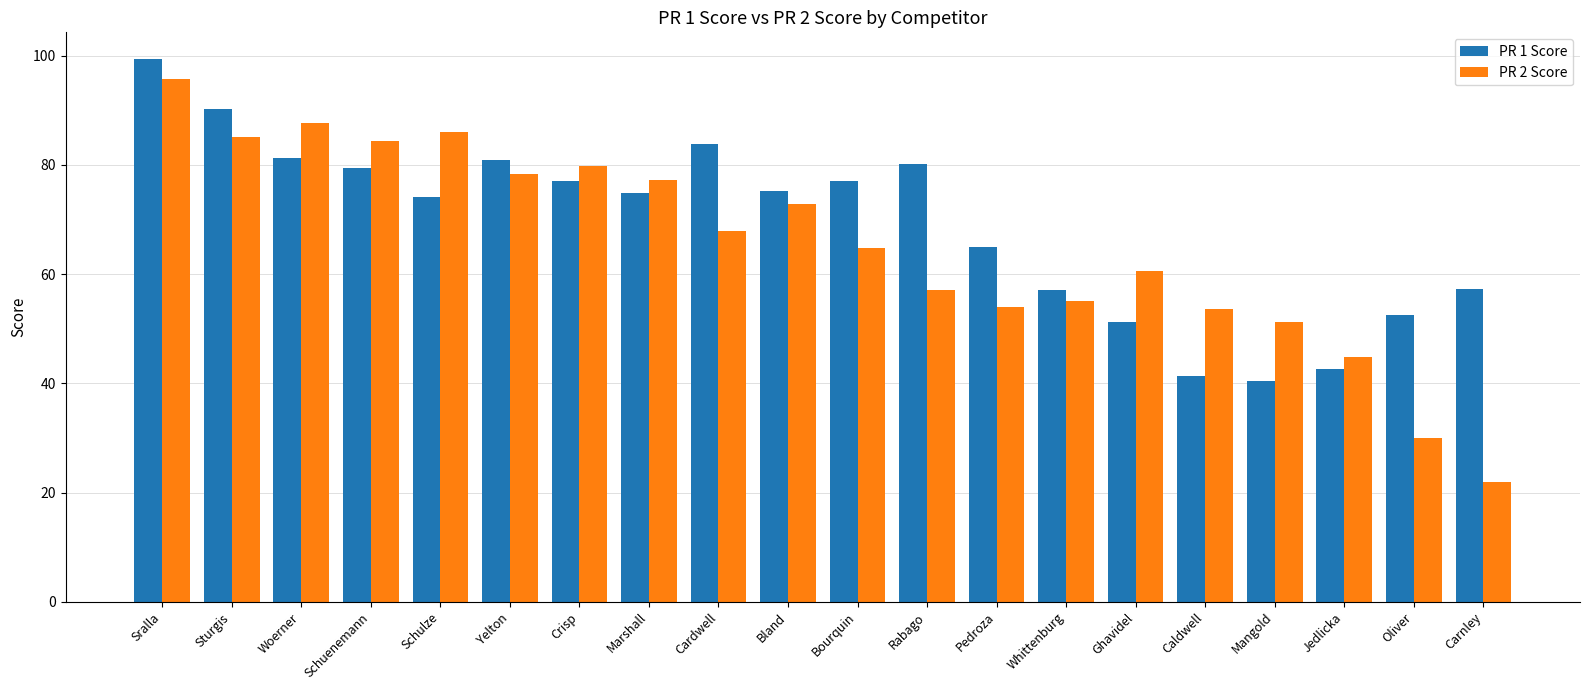

Which series has the largest total across all categories?

PR 1 Score